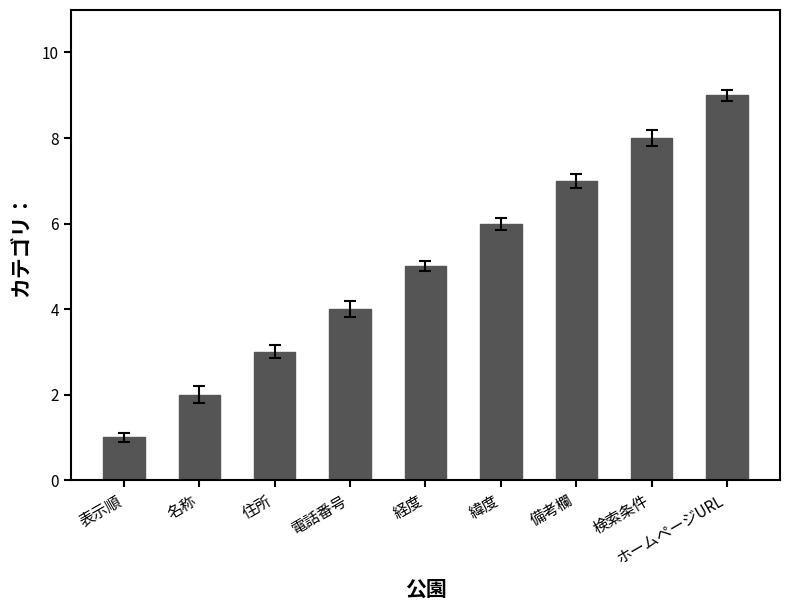

What is the value of the 9th bar from the left?

9